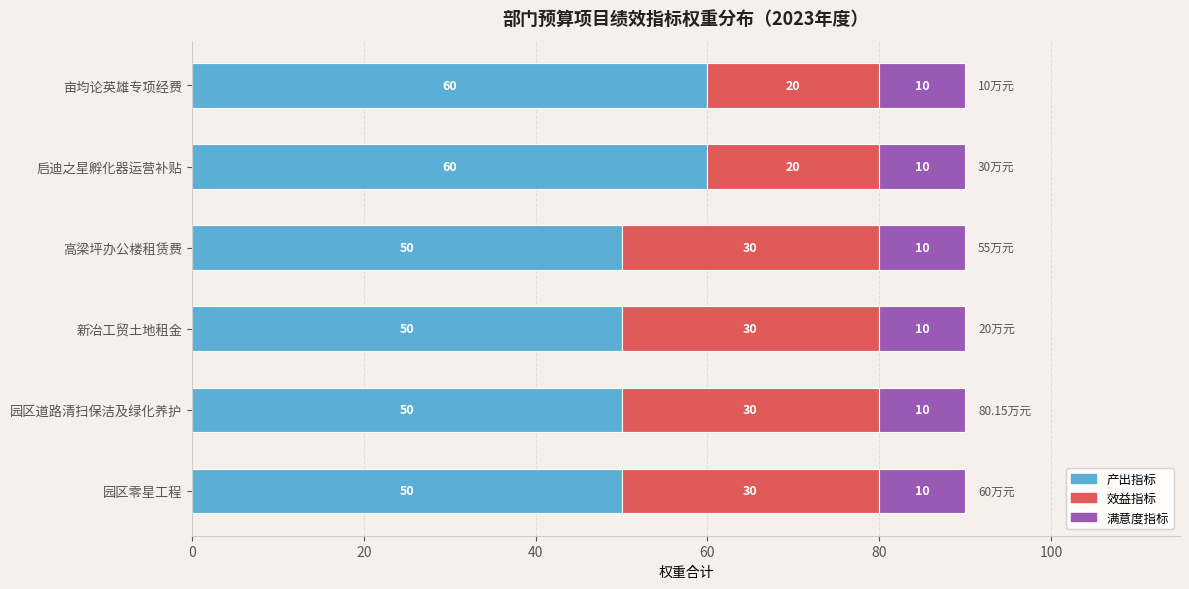

What is the total value across all series at 启迪之星孵化器运营补贴?

90